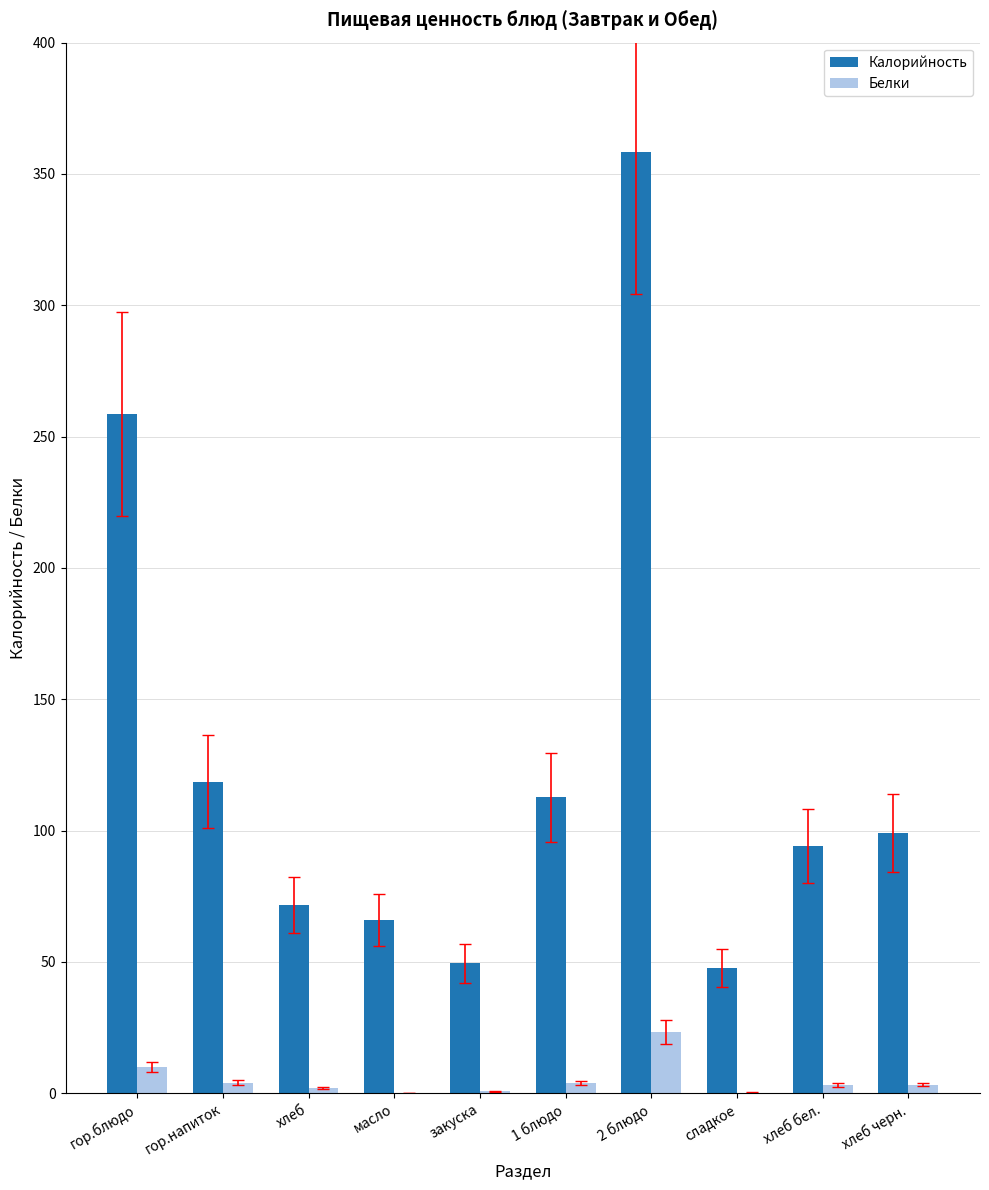

Which category has the highest value in the Калорийность series?

2 блюдо